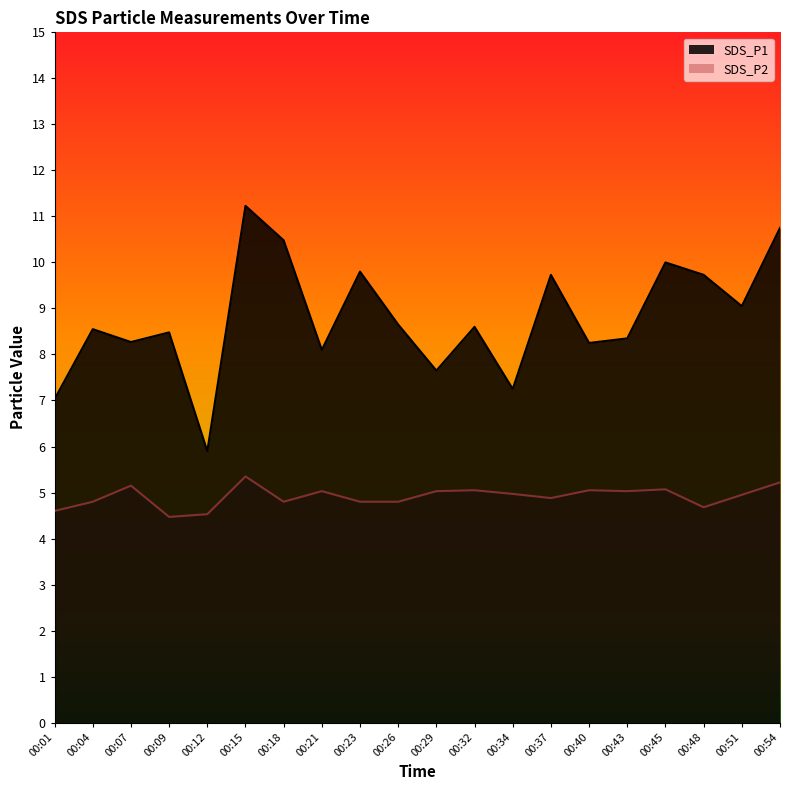

Which series changed the most between 00:09 and 00:29?

SDS_P1